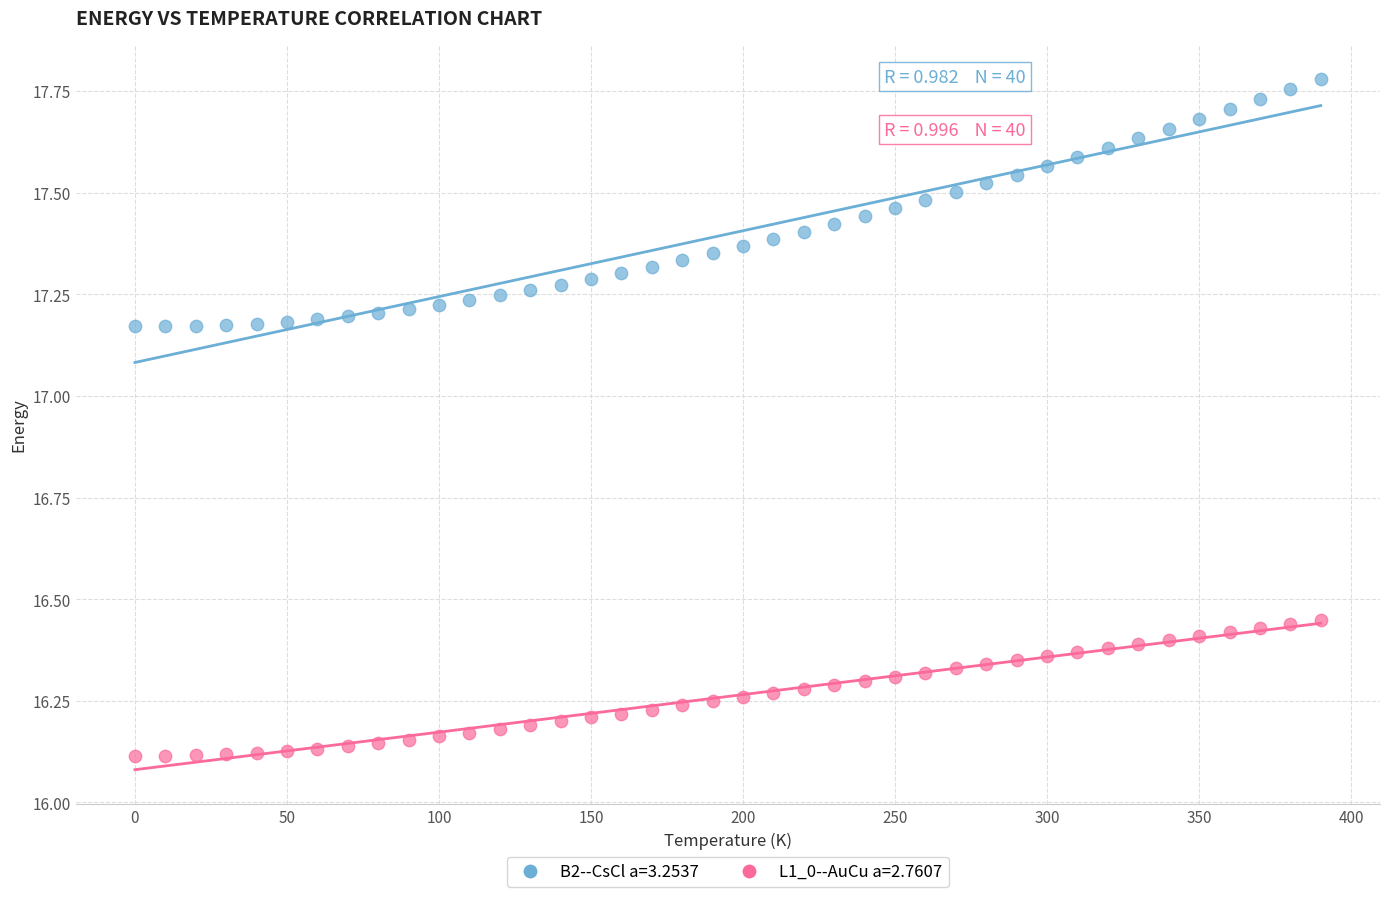

Which series reaches the minimum Y coordinate?

L1_0--AuCu a=2.7607